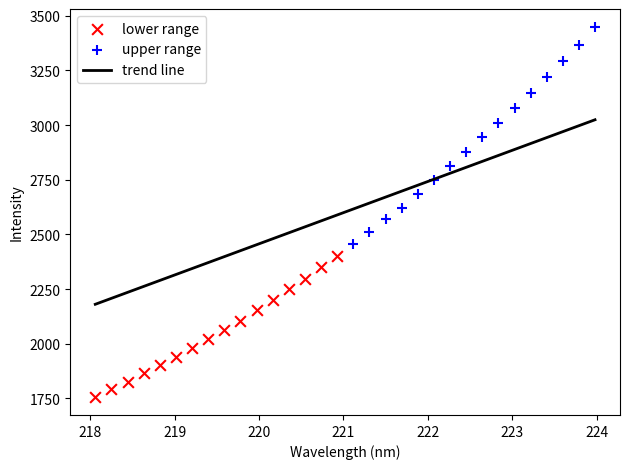

Which series contains the lowest Y value?

lower range